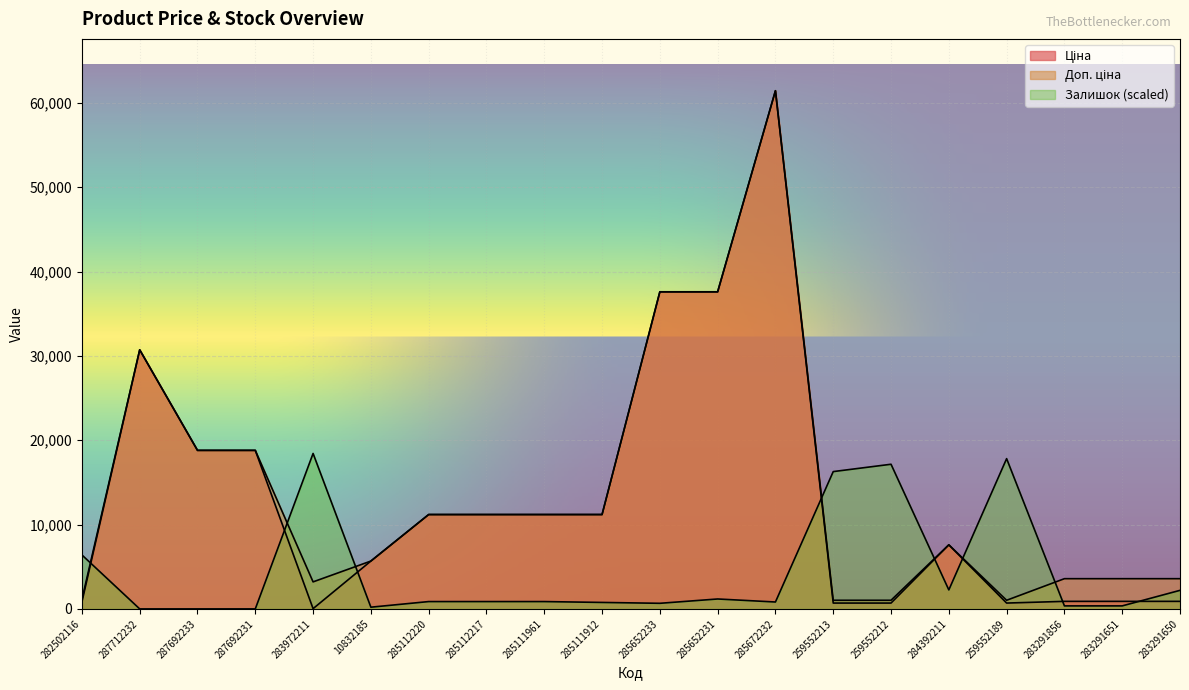

Rank the categories by Доп. ціна value from lowest to highest.

259552213, 259552212, 259552189, 282502116, 283972211, 283291856, 283291651, 283291650, 10832185, 284392211, 285112220, 285112217, 285111961, 285111912, 287692233, 287692231, 287712232, 285652233, 285652231, 285672232